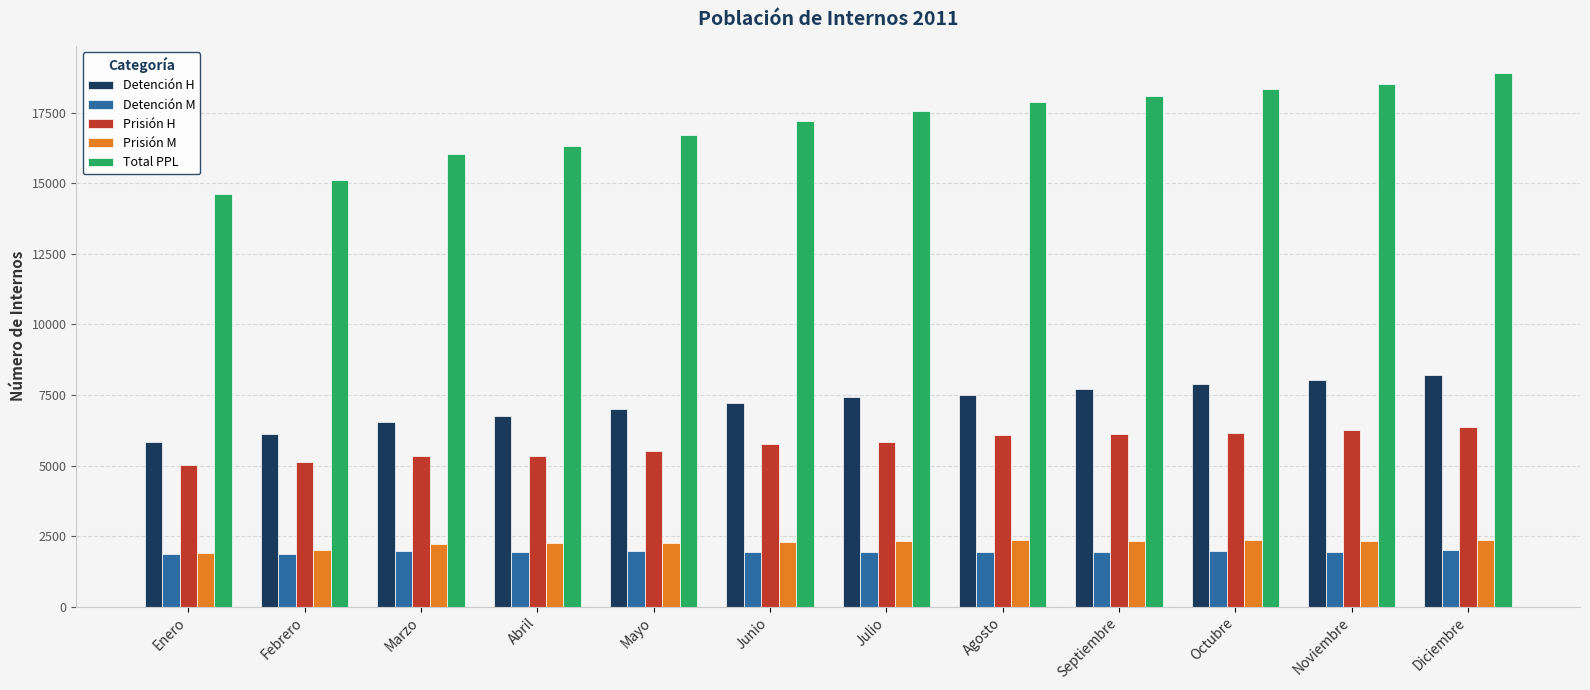

What value does the Prisión M series have at Mayo?

2241